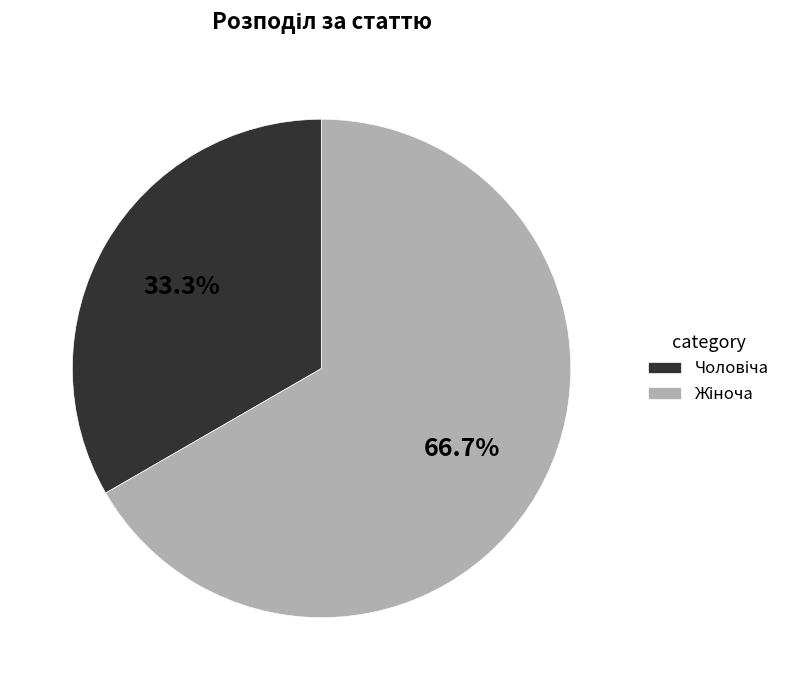

Count the number of slices in the pie.

2